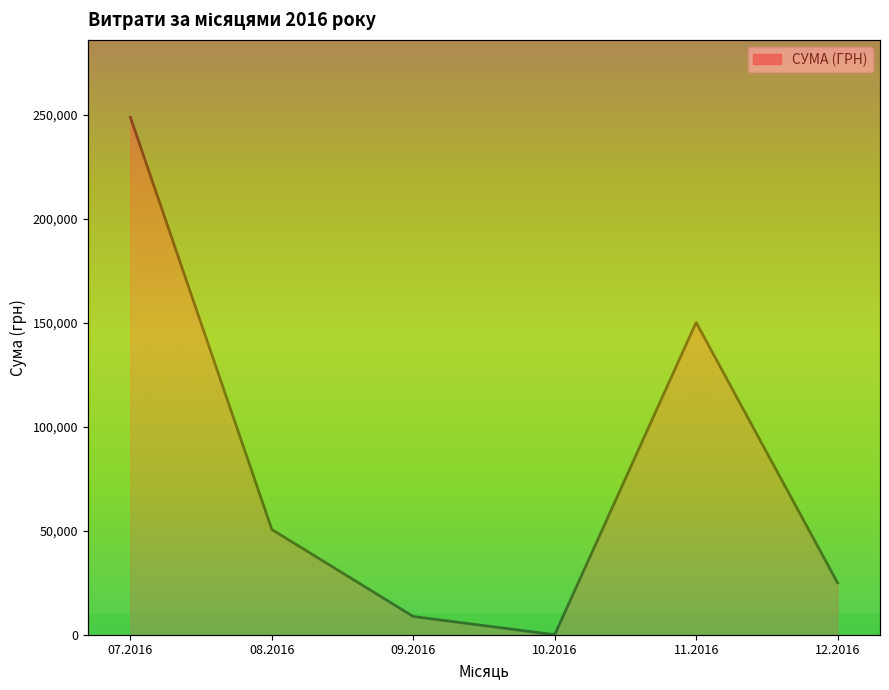

How many positive values are there?

5